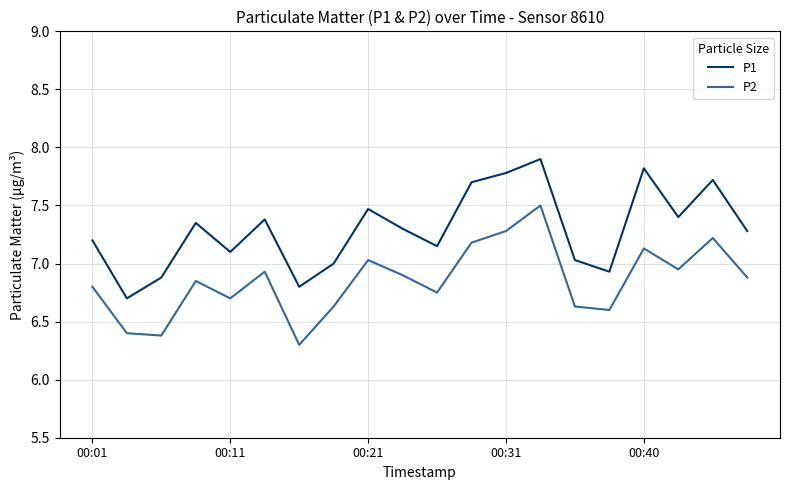

Which series has the largest total across all categories?

P1